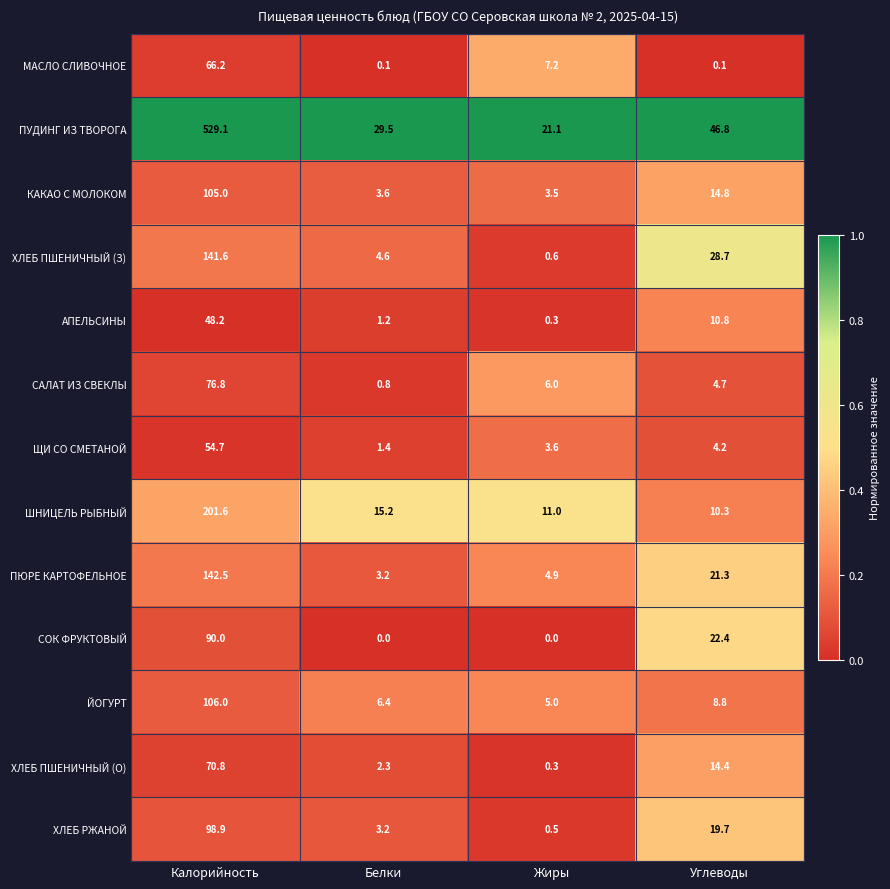

True or false: ПЮРЕ КАРТОФЕЛЬНОЕ has a value of 3.2 at Белки.

True